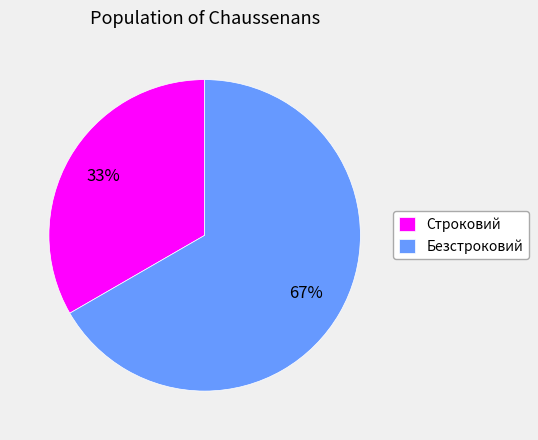

Is it true that Строковий is 24% of the pie?

False